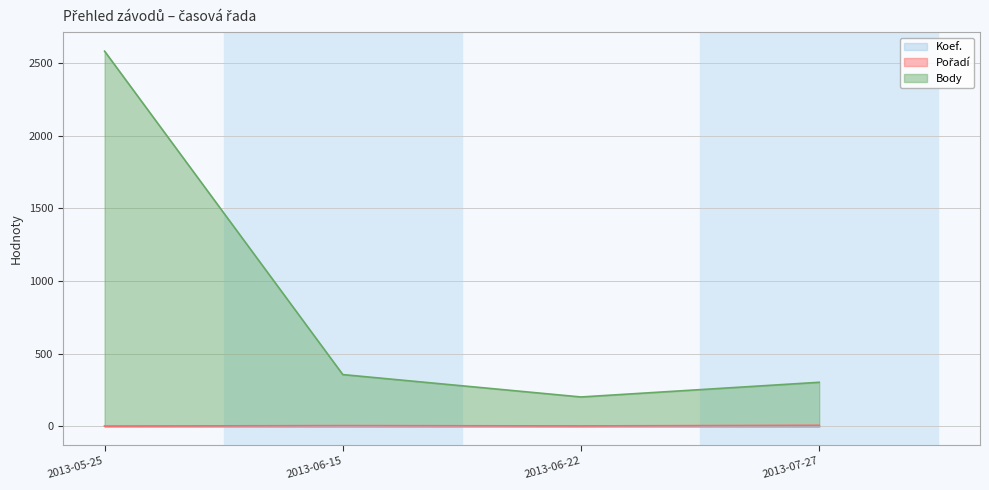

Which series has the widest spread of values?

Body